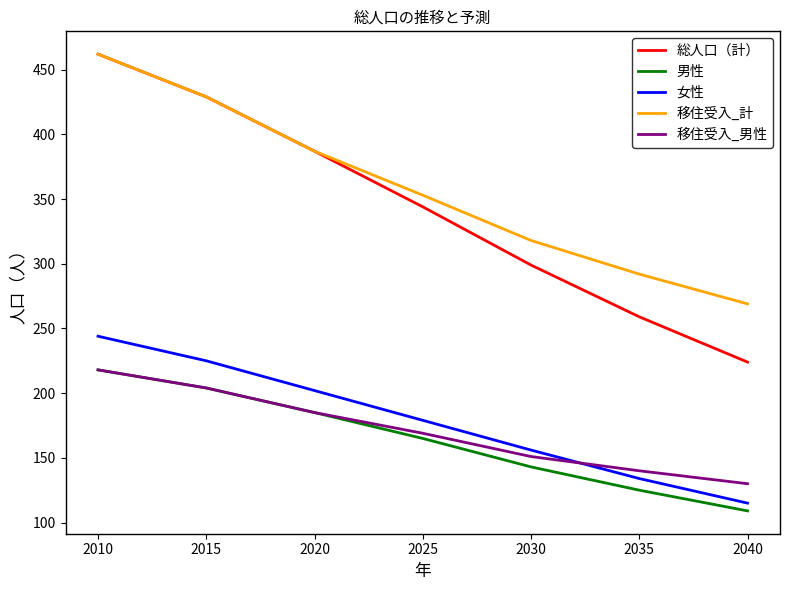

True or false: 移住受入_計 has more than 1 interior local peaks.

False